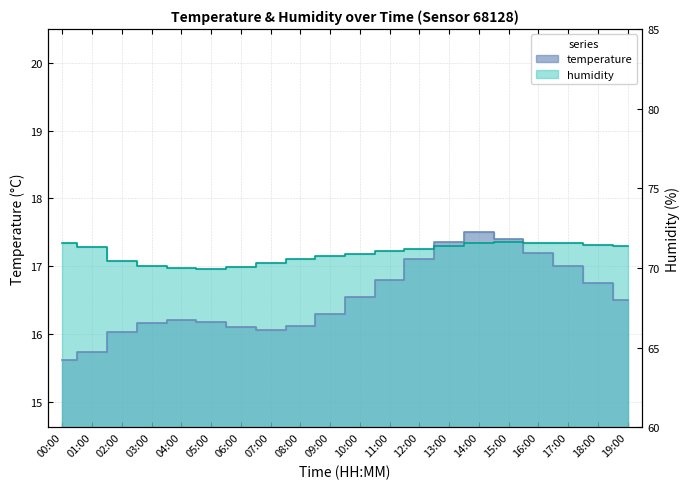

What position from the left is 05:00?

6